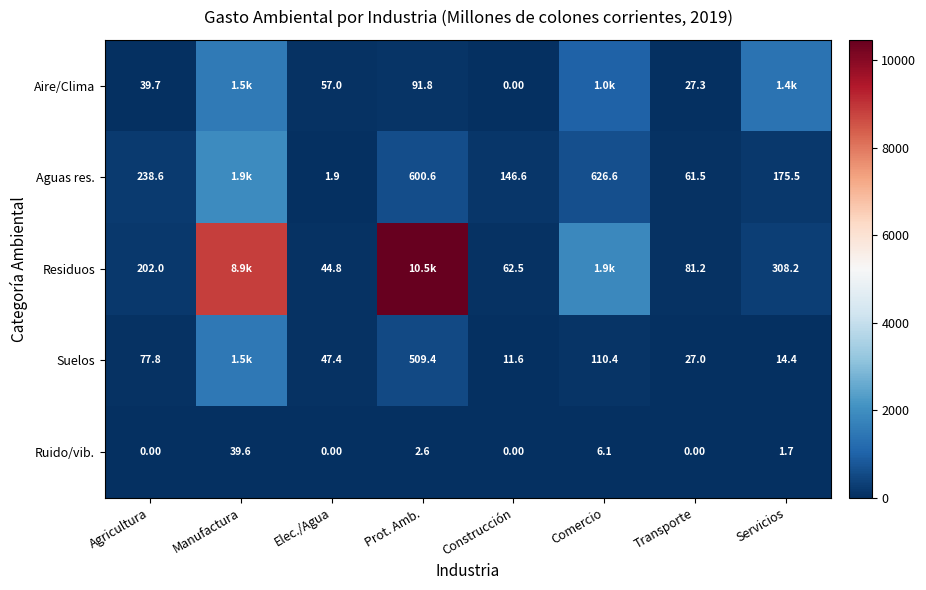

At which label is Aire/Clima closest to 760?

Comercio